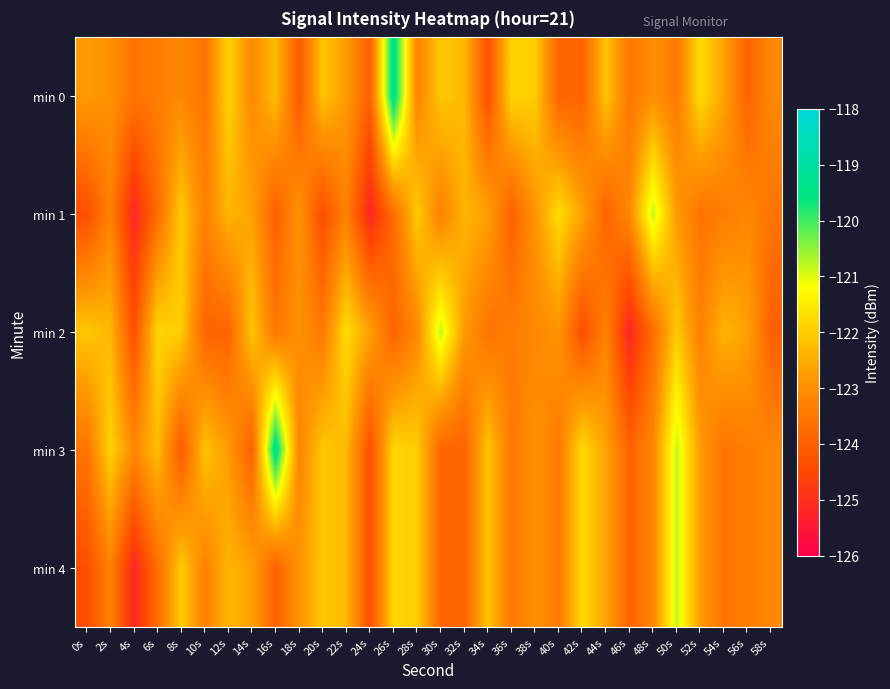

Reading left to right, what are all the values shown in this chart?

min 0: 0s=-122.8	2s=-123.0	4s=-123.6	6s=-123.4	8s=-123.2	10s=-123.6	12s=-121.9	14s=-123.1	16s=-122.2	18s=-124.1	20s=-122.1	22s=-122.8	24s=-124.0	26s=-119.2	28s=-123.2	30s=-122.1	32s=-122.3	34s=-124.4	36s=-121.8	38s=-122.0	40s=-123.9	42s=-123.9	44s=-122.1	46s=-123.5	48s=-123.0	50s=-123.4	52s=-121.7	54s=-122.6	56s=-123.9	58s=-123.1
min 1: 0s=-124.4	2s=-123.3	4s=-125.2	6s=-123.7	8s=-122.0	10s=-123.3	12s=-122.4	14s=-122.7	16s=-124.0	18s=-122.9	20s=-124.4	22s=-123.3	24s=-125.2	26s=-123.7	28s=-122.0	30s=-123.3	32s=-122.4	34s=-122.7	36s=-124.0	38s=-122.9	40s=-121.7	42s=-122.6	44s=-123.9	46s=-123.1	48s=-120.8	50s=-122.8	52s=-123.6	54s=-123.4	56s=-123.2	58s=-123.6
min 2: 0s=-122.1	2s=-122.3	4s=-124.4	6s=-121.8	8s=-122.0	10s=-123.9	12s=-123.9	14s=-122.1	16s=-123.5	18s=-123.0	20s=-123.4	22s=-121.7	24s=-122.6	26s=-123.9	28s=-123.1	30s=-120.8	32s=-122.8	34s=-123.6	36s=-123.4	38s=-123.2	40s=-122.9	42s=-124.4	44s=-123.3	46s=-125.2	48s=-123.7	50s=-122.0	52s=-123.3	54s=-122.4	56s=-122.7	58s=-124.0
min 3: 0s=-123.6	2s=-121.9	4s=-123.1	6s=-122.2	8s=-124.1	10s=-122.1	12s=-122.8	14s=-124.0	16s=-119.2	18s=-123.2	20s=-122.1	22s=-122.3	24s=-124.4	26s=-121.8	28s=-122.0	30s=-123.9	32s=-123.9	34s=-122.1	36s=-123.5	38s=-123.0	40s=-123.4	42s=-121.7	44s=-122.6	46s=-123.9	48s=-123.1	50s=-120.8	52s=-122.8	54s=-123.6	56s=-123.4	58s=-123.2
min 4: 0s=-124.4	2s=-123.3	4s=-125.2	6s=-123.7	8s=-122.0	10s=-123.3	12s=-122.4	14s=-122.7	16s=-124.0	18s=-122.9	20s=-122.1	22s=-122.3	24s=-124.4	26s=-121.8	28s=-122.0	30s=-123.9	32s=-123.9	34s=-122.1	36s=-123.5	38s=-123.0	40s=-123.4	42s=-121.7	44s=-122.6	46s=-123.9	48s=-123.1	50s=-120.8	52s=-122.8	54s=-123.6	56s=-123.4	58s=-123.2